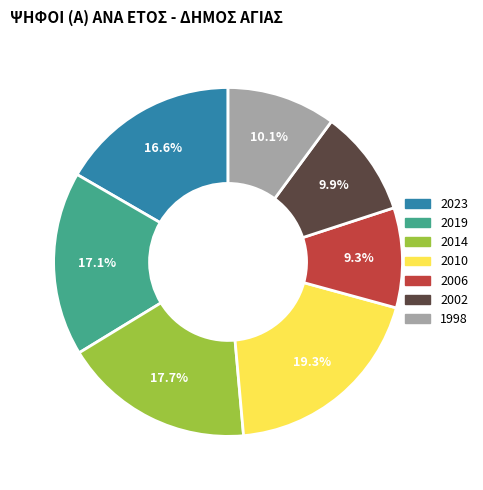

Is there any slice that represents more than half of the pie?

No